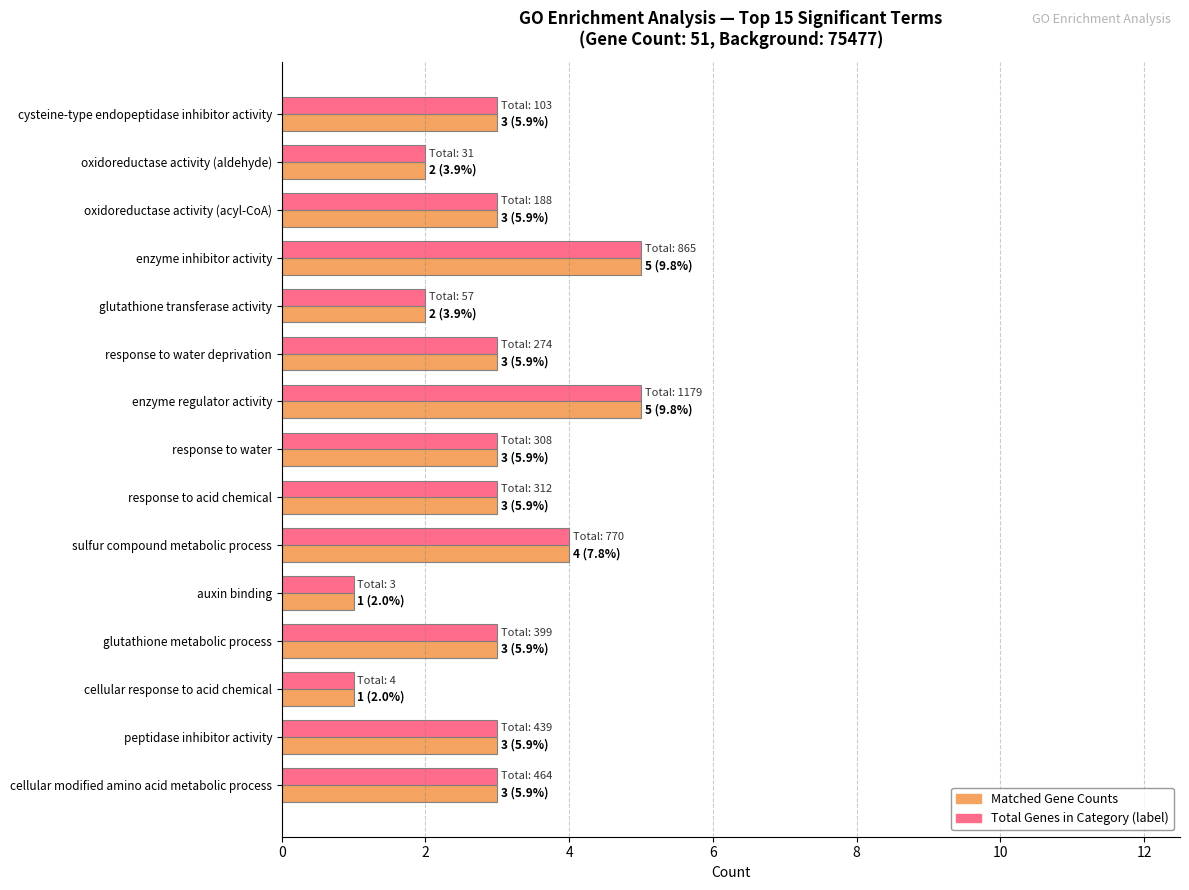

What is the maximum value shown in the chart?

5